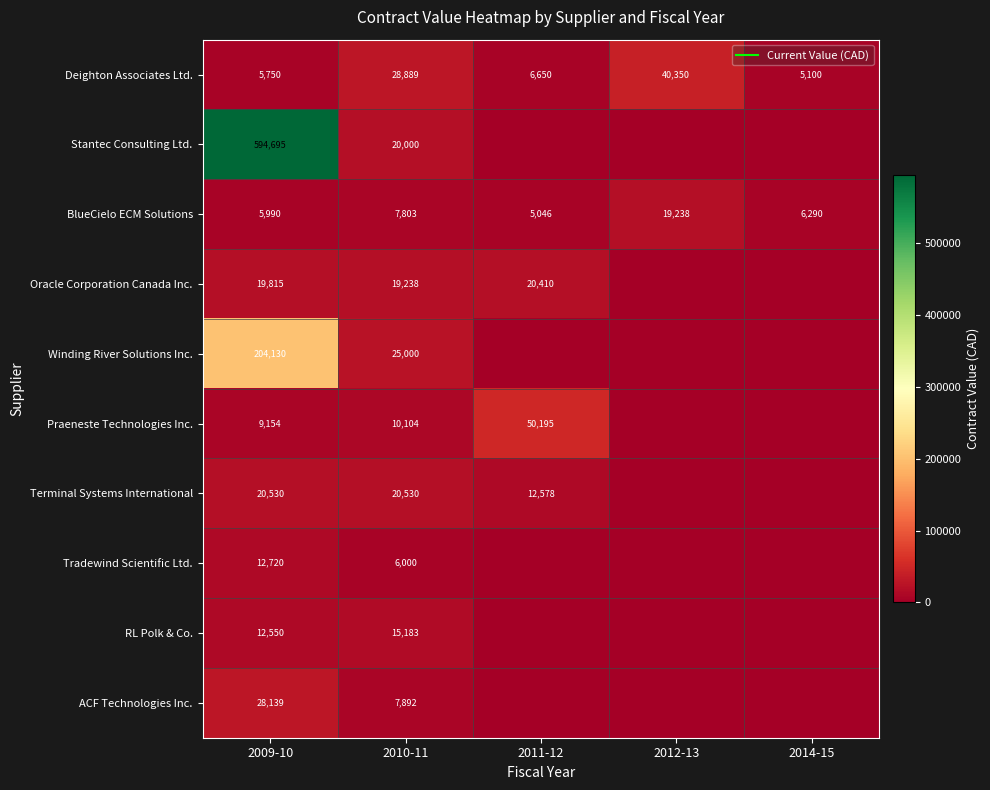

Which category has the highest value in the Praeneste Technologies Inc. series?

2011-12